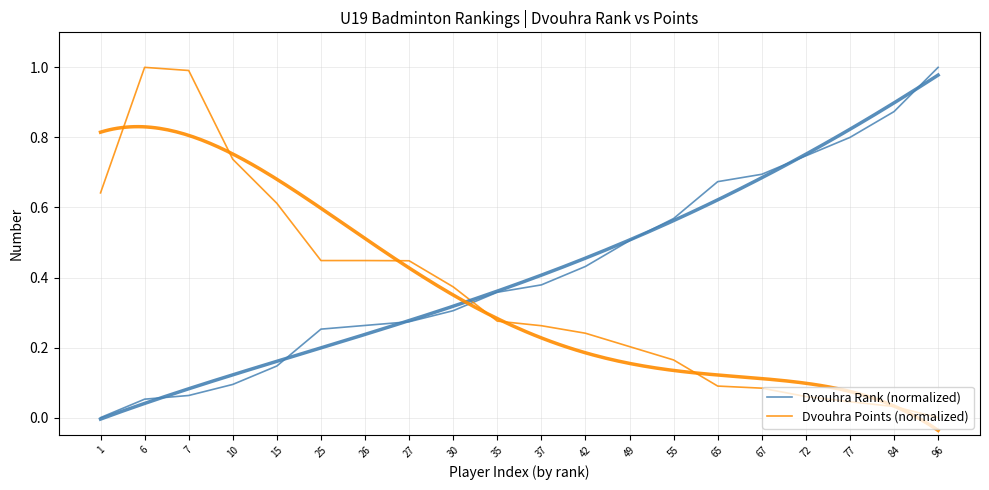

Reading left to right, transcribe all the data shown in this chart.

Dvouhra Rank (normalized): 0.0	0.1	0.1	0.1	0.1	0.3	0.3	0.3	0.3	0.4	0.4	0.4	0.5	0.6	0.7	0.7	0.7	0.8	0.9	1.0
Dvouhra Points (normalized): 0.6	1.0	1.0	0.7	0.6	0.4	0.4	0.4	0.4	0.3	0.3	0.2	0.2	0.2	0.1	0.1	0.1	0.0	0.0	0.0